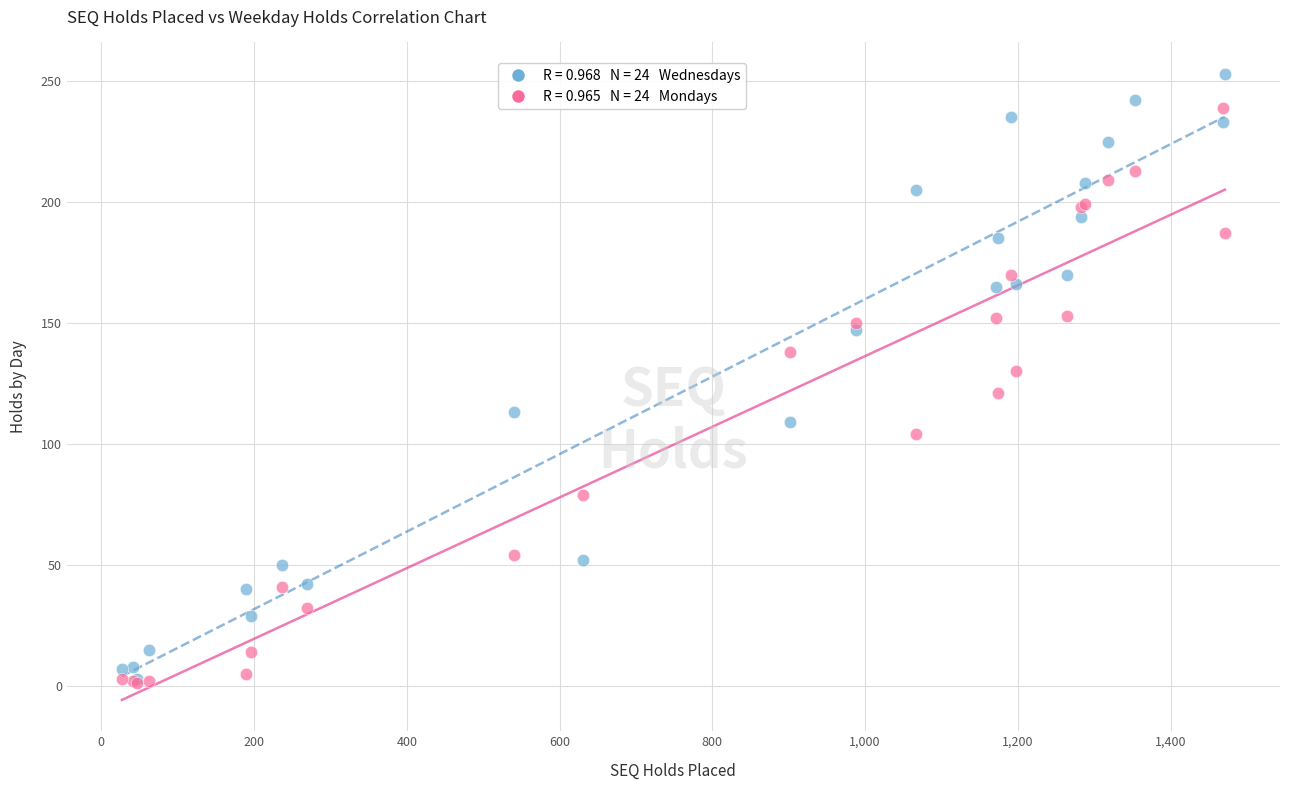

Across all series, what Y value is closest to 127?

130